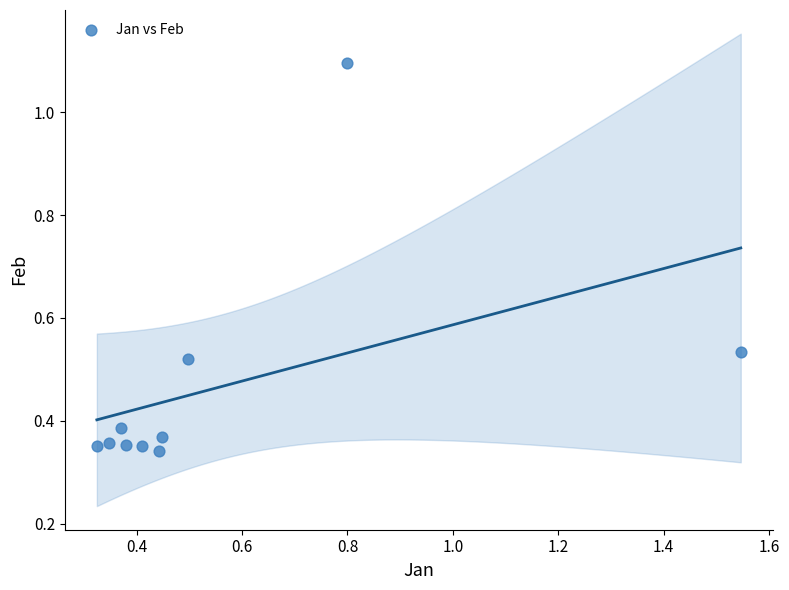

What is the average X value?

0.6